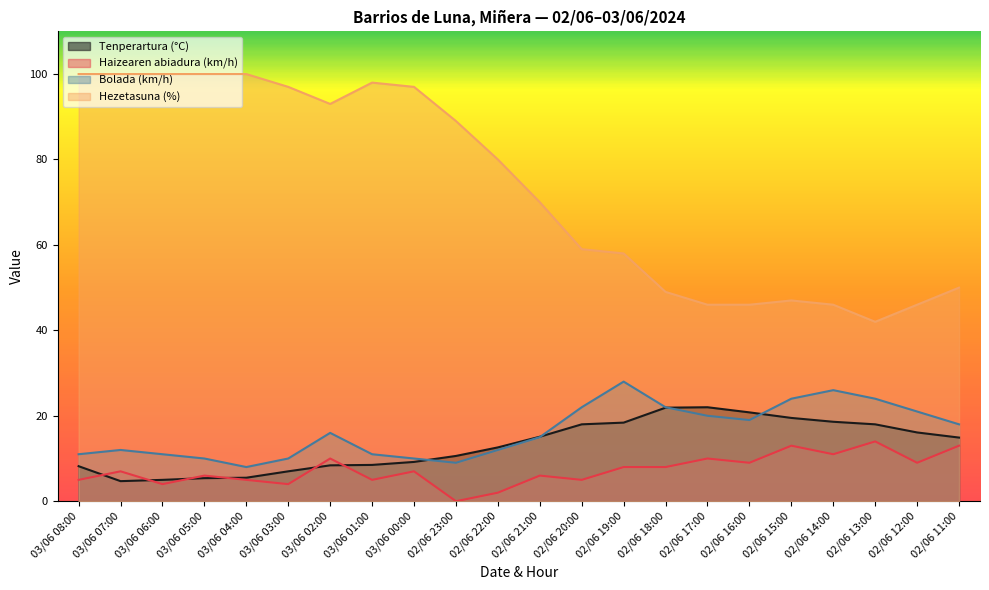

True or false: Haizearen abiadura (km/h) has more than 0 interior local peaks.

True